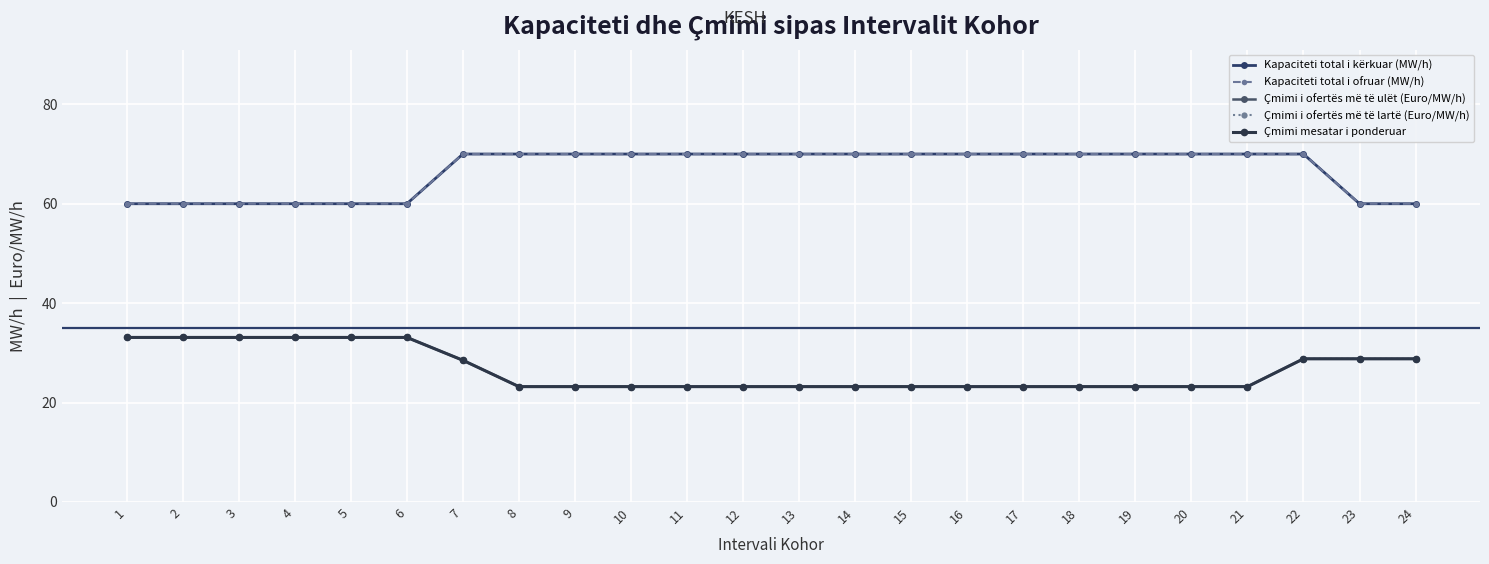

True or false: Kapaciteti total i ofruar (MW/h) and Çmimi i ofertës më të ulët (Euro/MW/h) cross at least once.

False